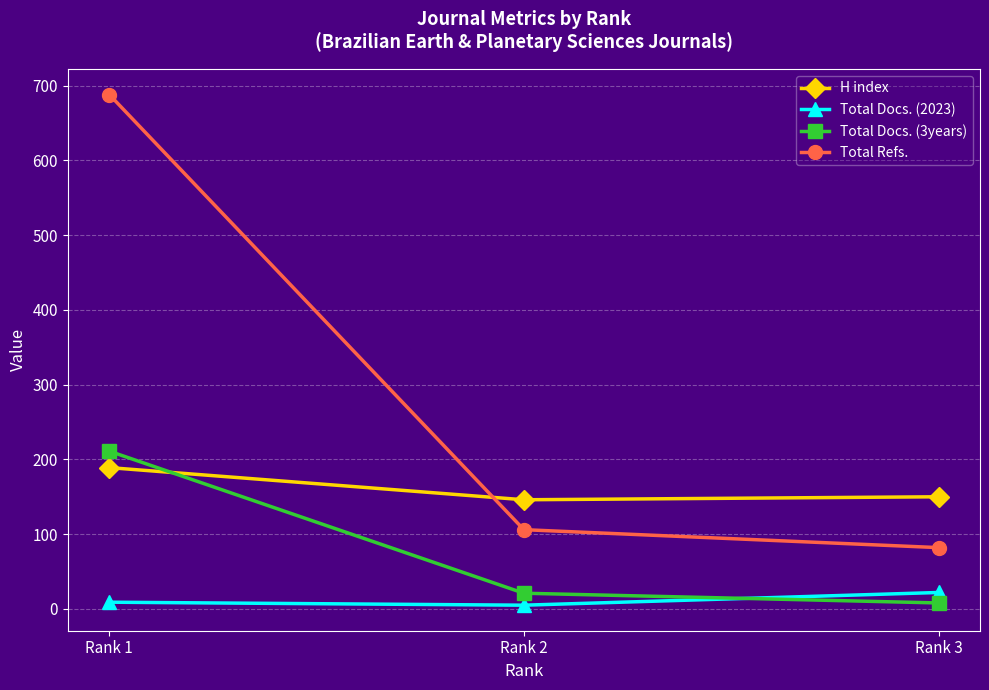

Which series has the largest total across all categories?

Total Refs.